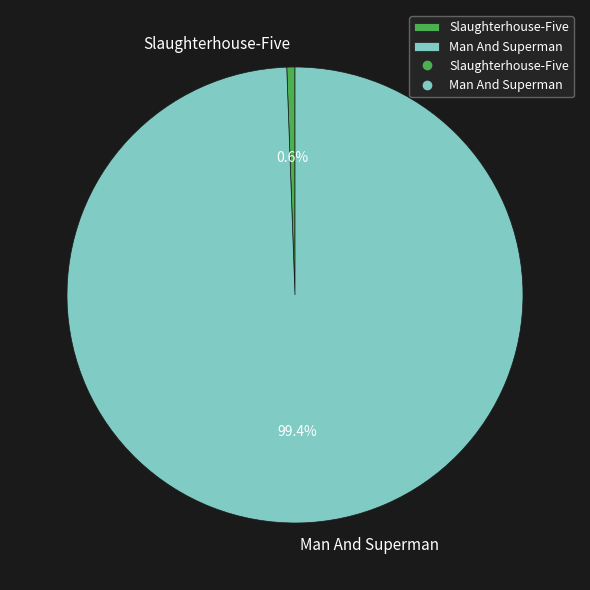

Is it true that Slaughterhouse-Five is 11% of the pie?

False